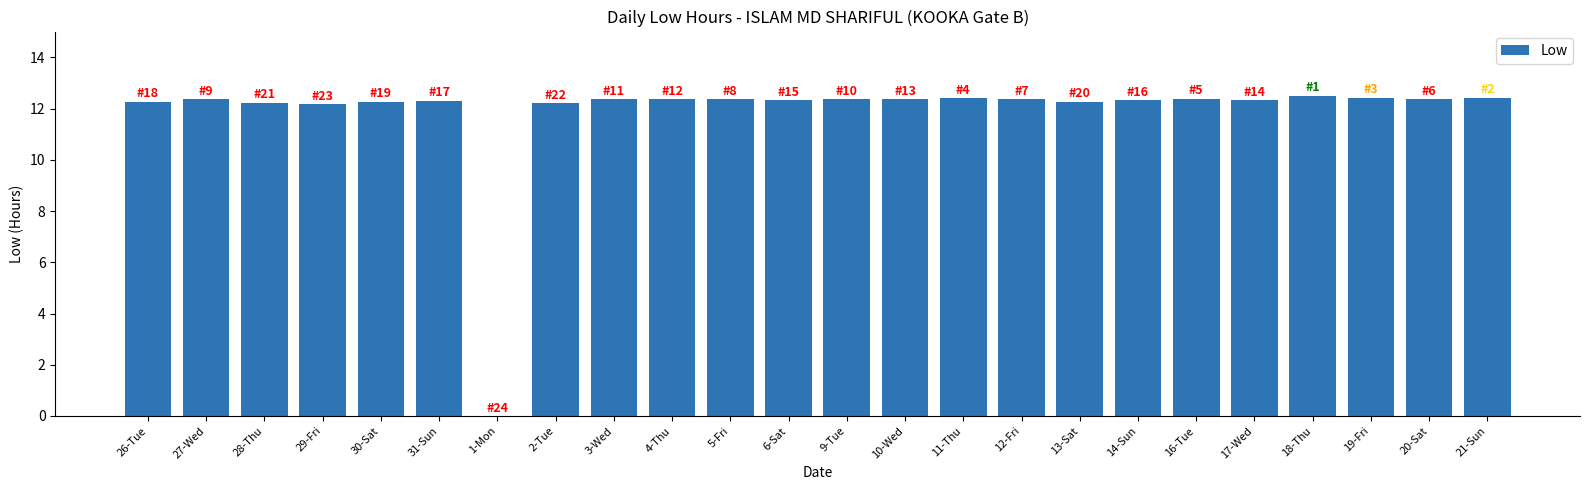

What is the sum of the values at 17-Wed and 1-Mon?

12.3